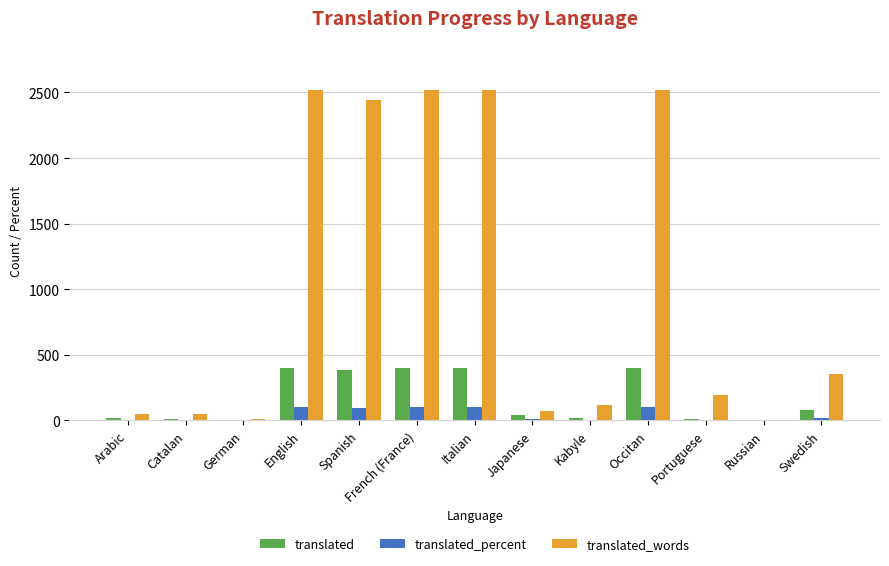

What is the sum of the translated values at Italian and French (France)?

802.0